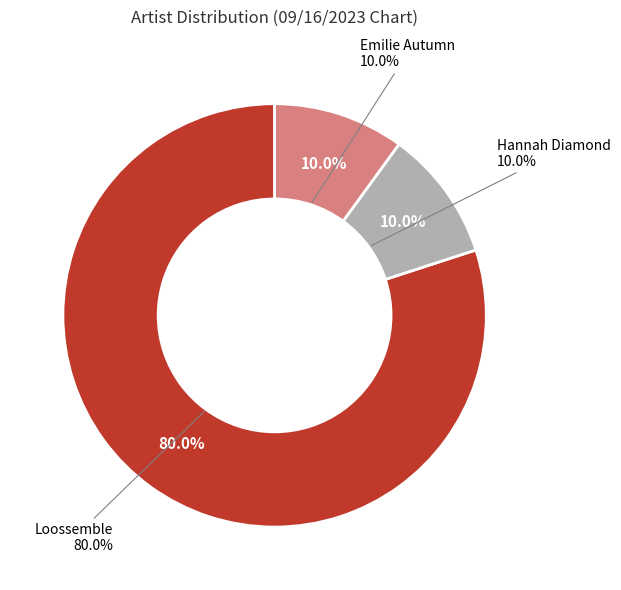

To the nearest percent, what percentage of the pie is Hannah Diamond?

10%